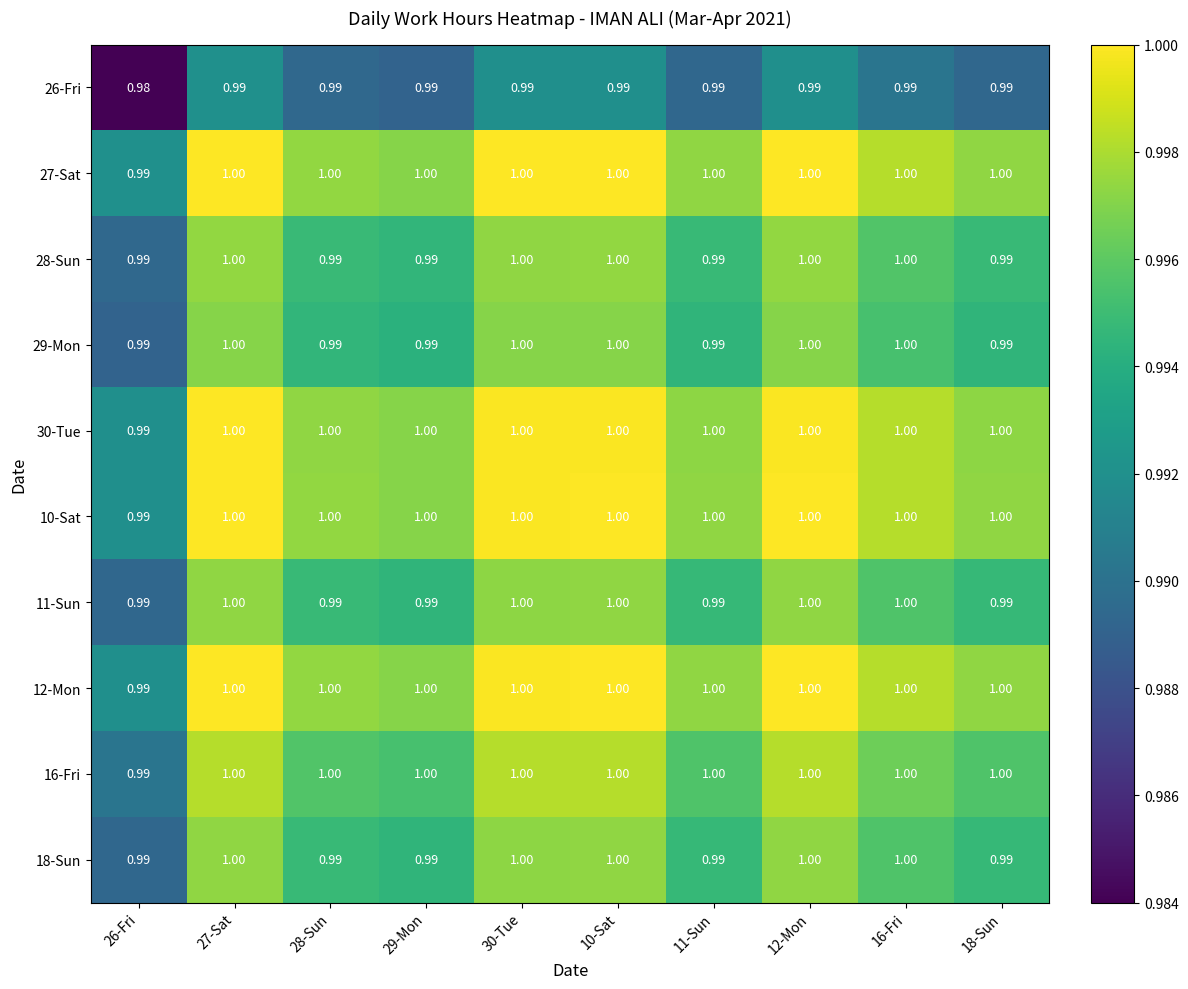

Is the value of 28-Sun at 29-Mon greater than the value of 18-Sun at 27-Sat?

No